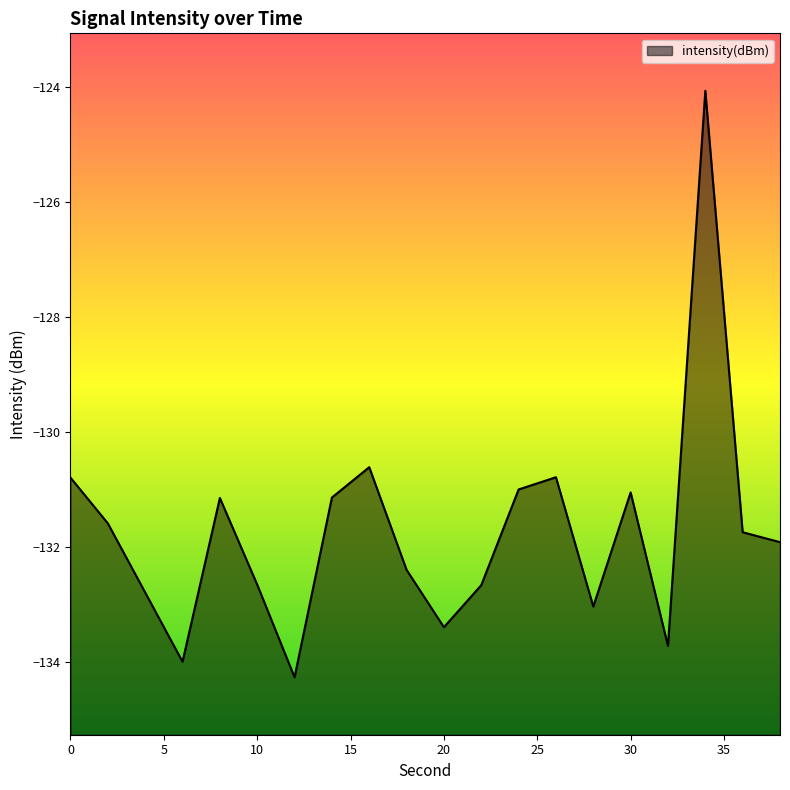

What is the difference between the second highest and minimum values?

3.7